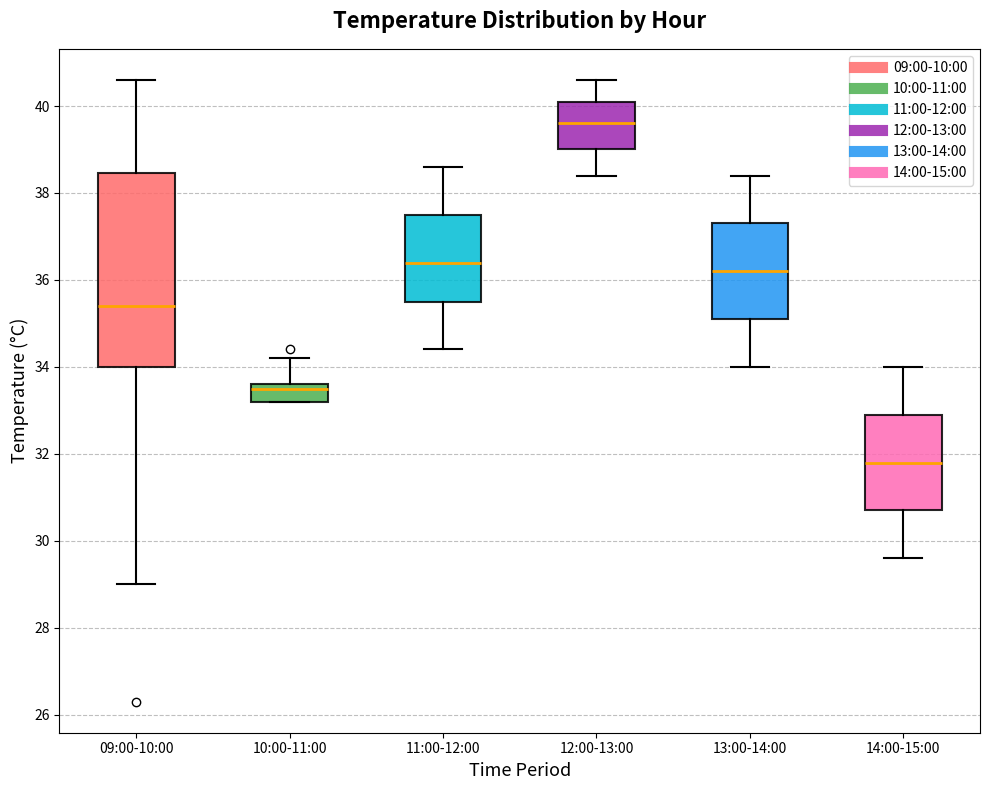

Which box has the highest median line?

12:00-13:00